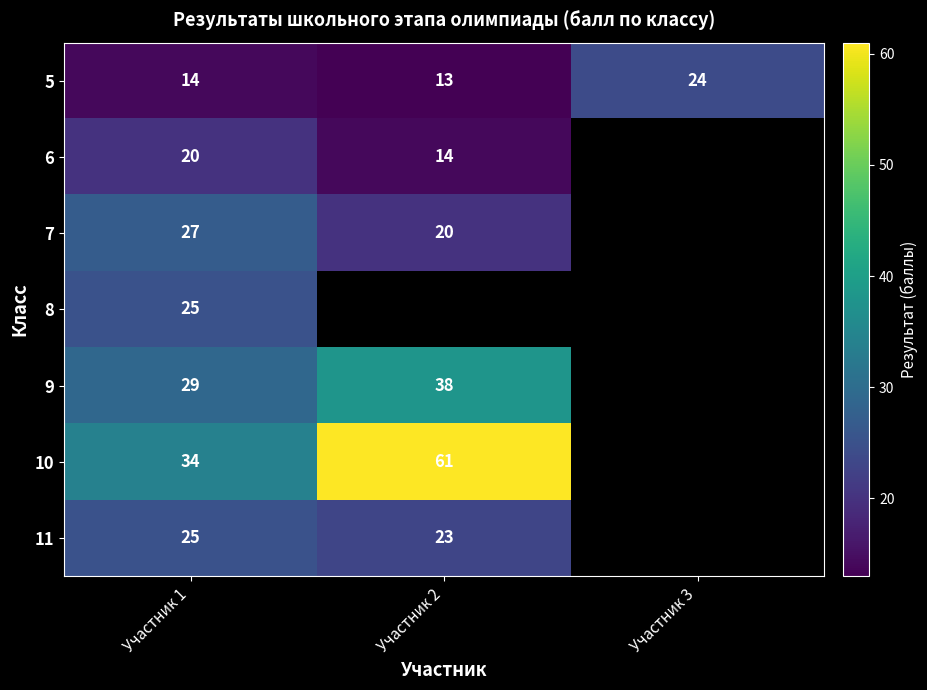

At which category is the sum across all series the highest?

Участник 1